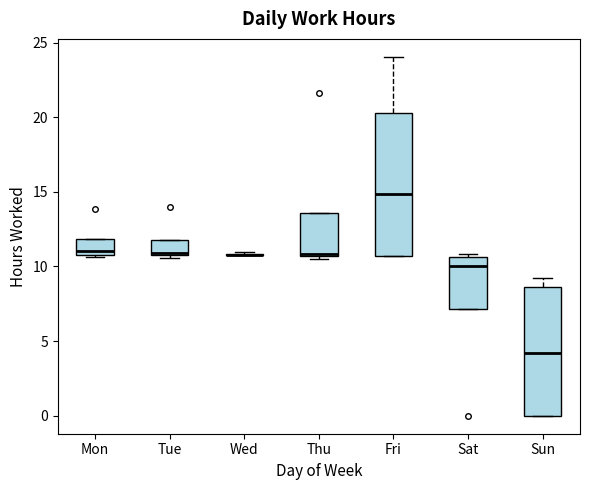

Reading left to right, read every box against the y-axis: the position of its median line, the range the box covers, and the ends of its whiskers. The values are not printed on the chart, so give them approximately, as read against the axis.

Mon: median 11.0 (just above the box's lower edge), box 11.0 to 12.0, whiskers 10.5 to 12.0
Tue: median 11.0, box 10.5 to 12.0, whiskers 10.5 (just below the box's lower edge) to 12.0
Wed: box collapsed to a line at 11.0, whiskers 10.5 to 11.0
Thu: median 11.0, box 10.5 to 13.5, whiskers 10.5 (just below the box's lower edge) to 13.5
Fri: median 15.0, box 10.5 to 20.5, whiskers 10.5 to 24.0
Sat: median 10.0, box 7.0 to 10.5, whiskers 7.0 to 11.0
Sun: median 4.0, box 0.0 to 8.5, whiskers 0.0 to 9.0